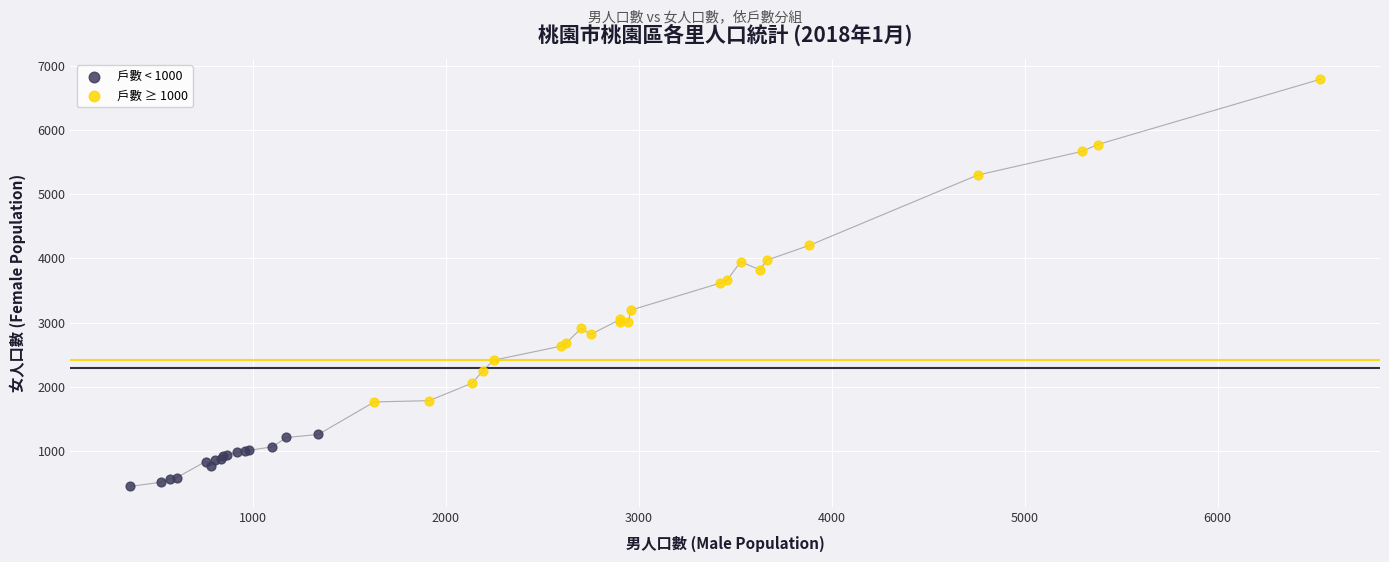

Which series contains the lowest Y value?

戶數 < 1000